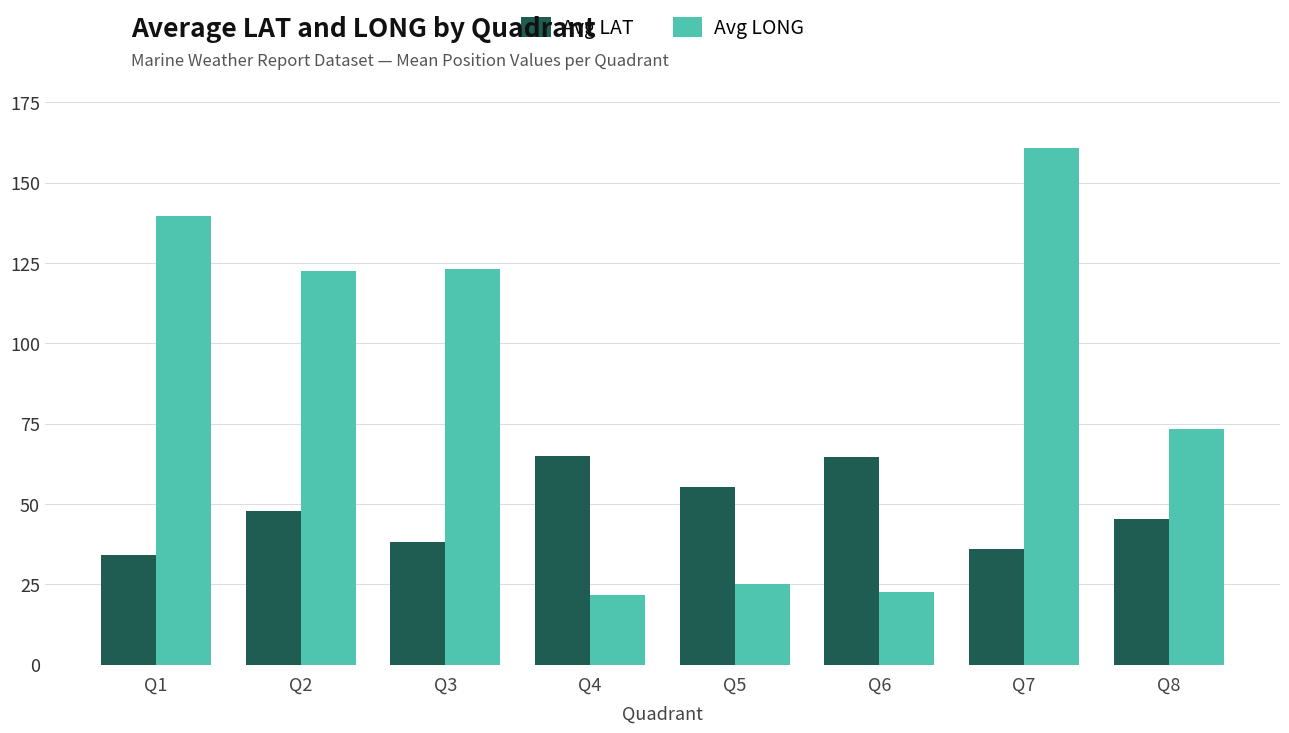

What are all the series names shown in the legend?

Avg LAT, Avg LONG